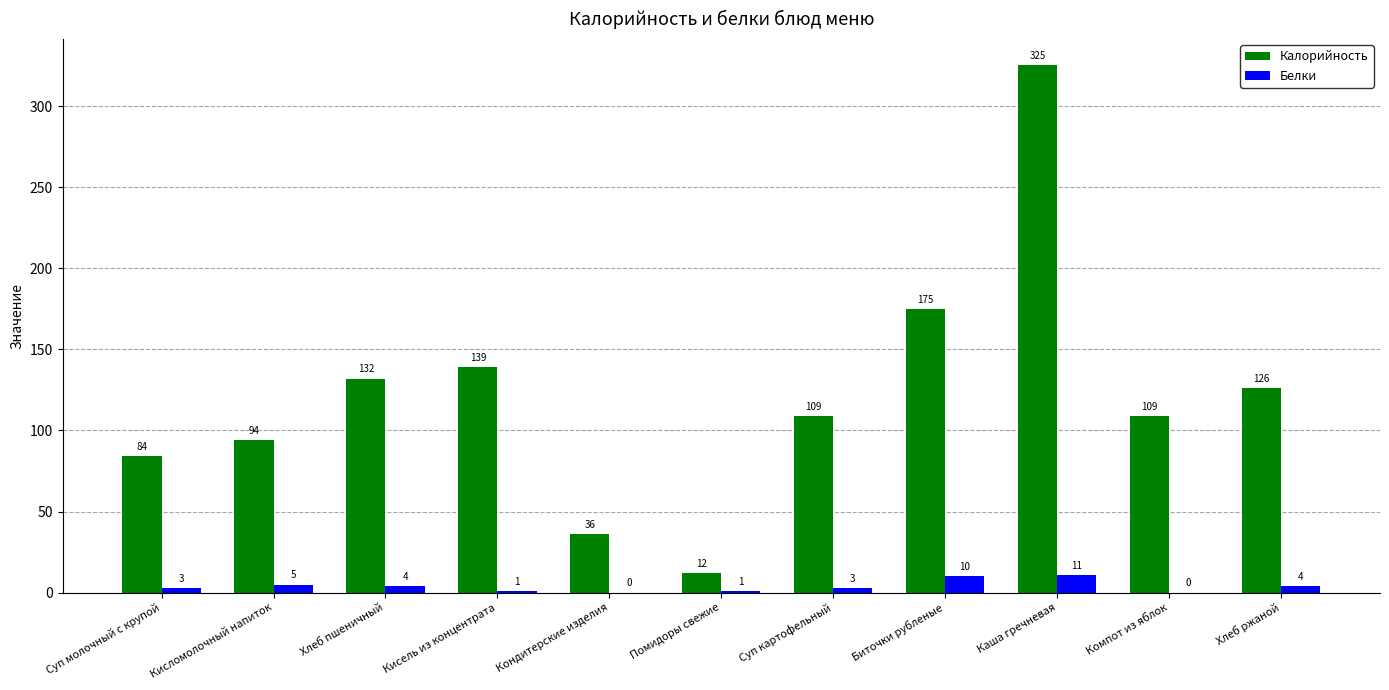

What are all the series names shown in the legend?

Калорийность, Белки